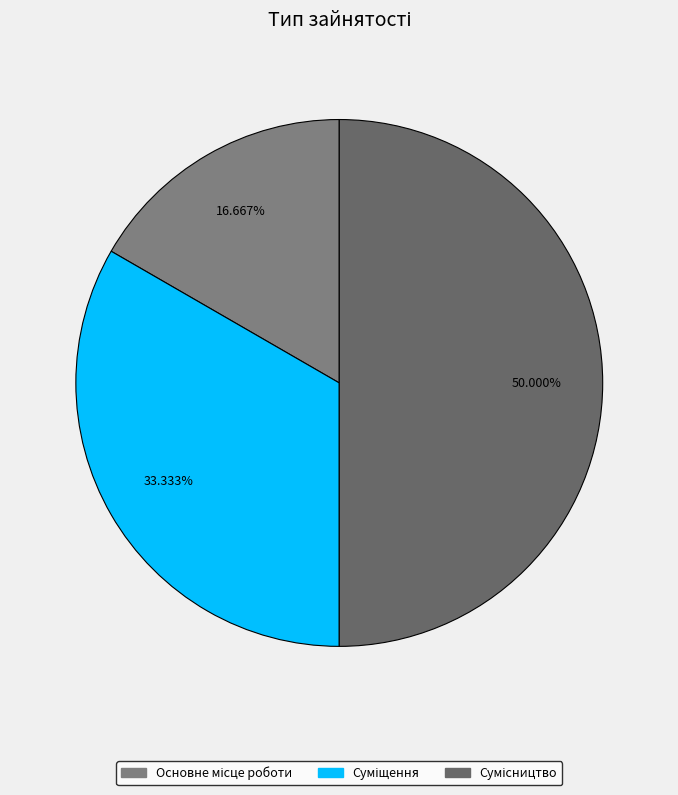

To the nearest percent, what is the combined percentage of Основне місце роботи and Сумісництво?

67%